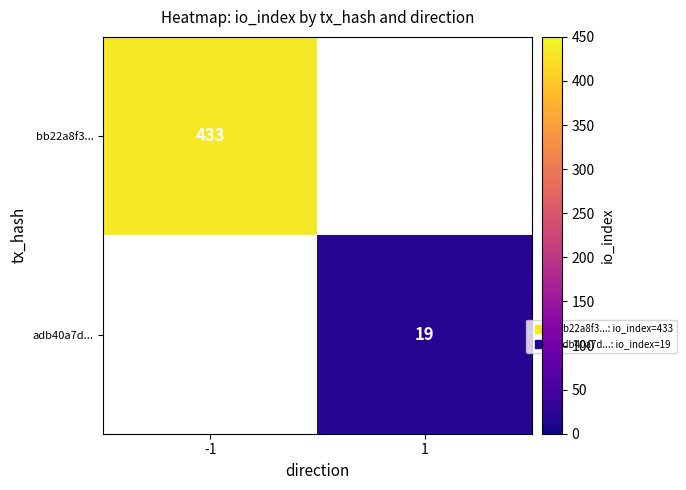

List the series in order of their overall mean, highest first.

bb22a8f3..., adb40a7d...